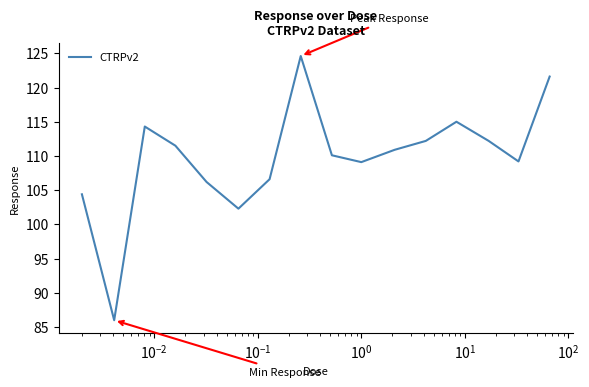

What is the maximum value shown in the chart?

124.6